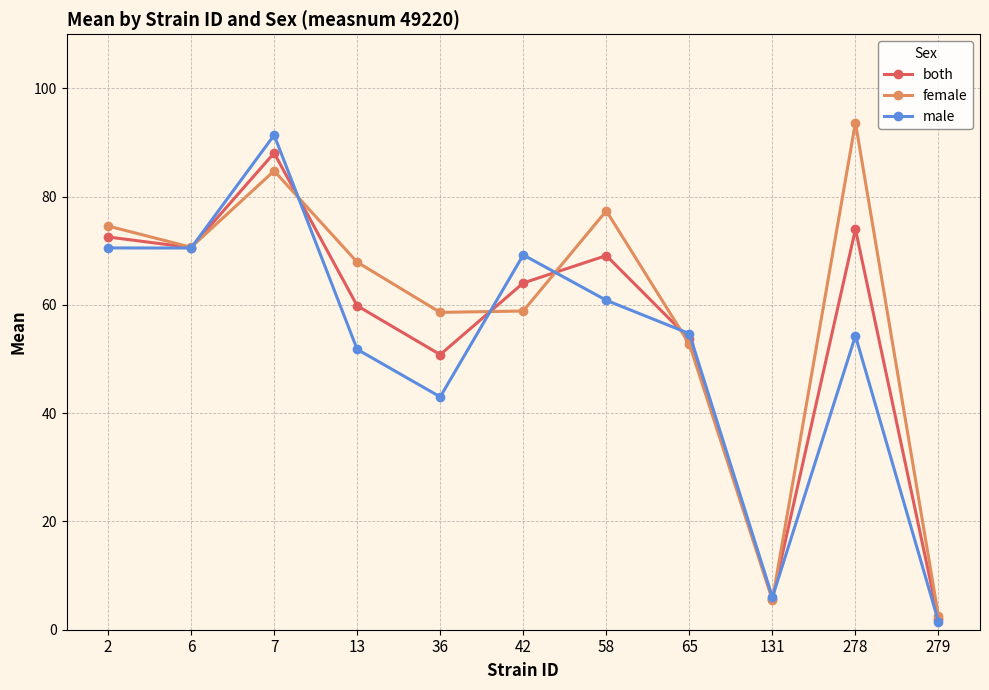

Which category has the highest value across all series?

278